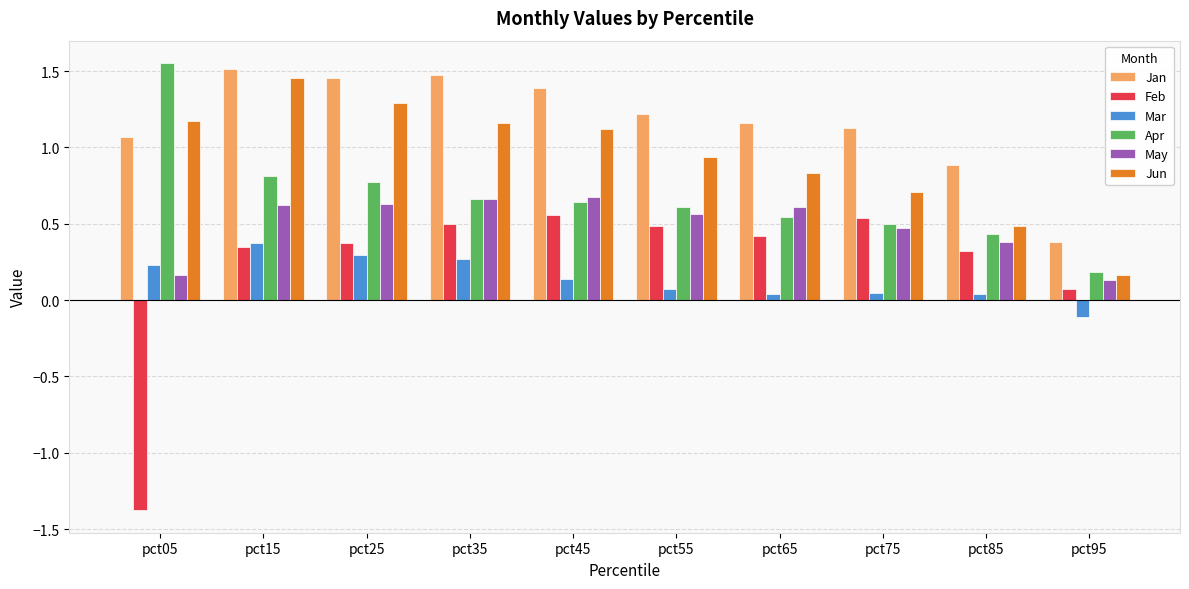

What is the sum of all Jan values?

11.7